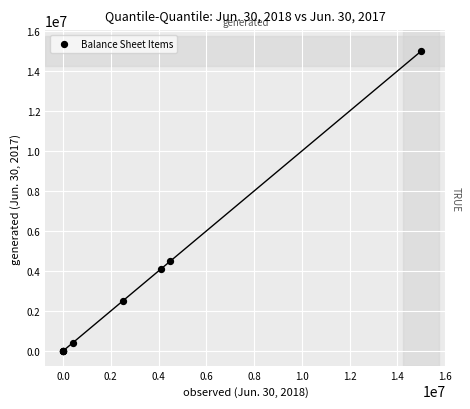

What Y value in the scatter plot is closest to 7500000?

4508509.0